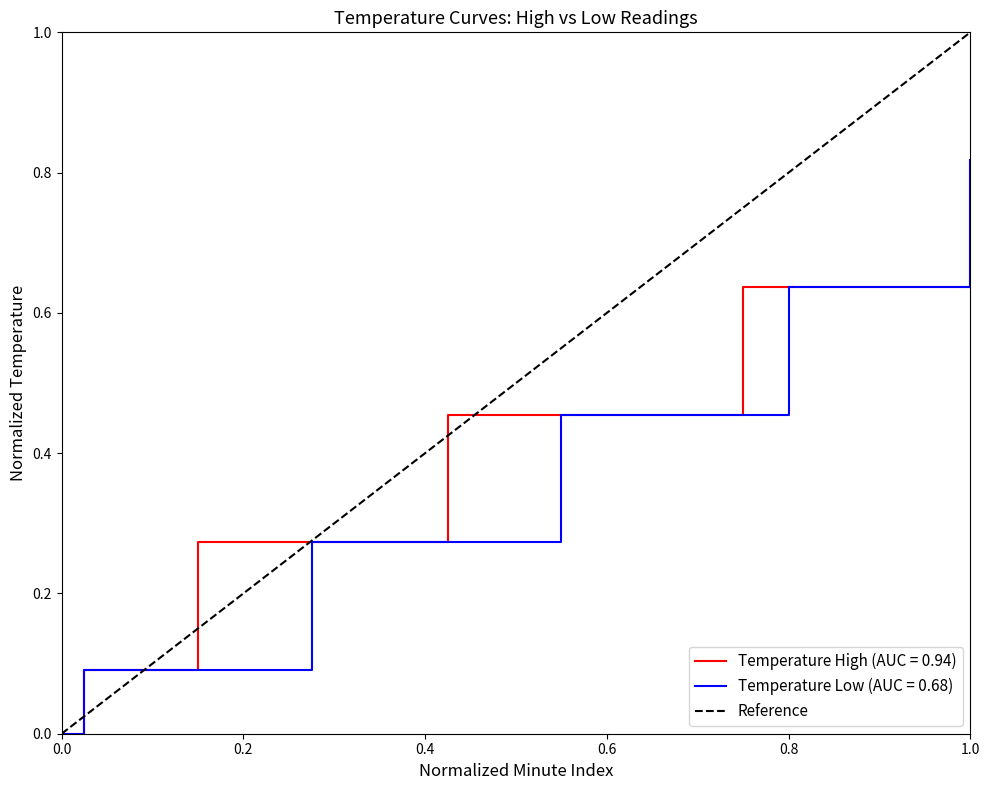

At which label does Temperature Low (AUC = 0.68) reach its peak?

1.0